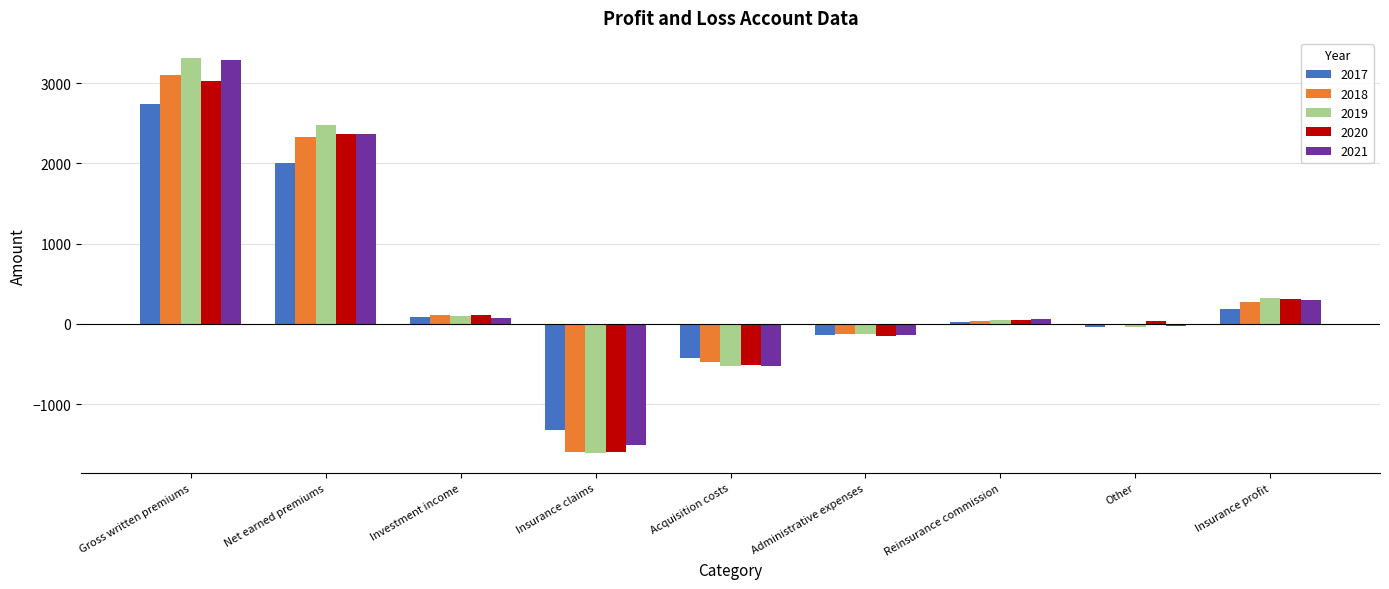

How many positive values does the 2021 series have?

5